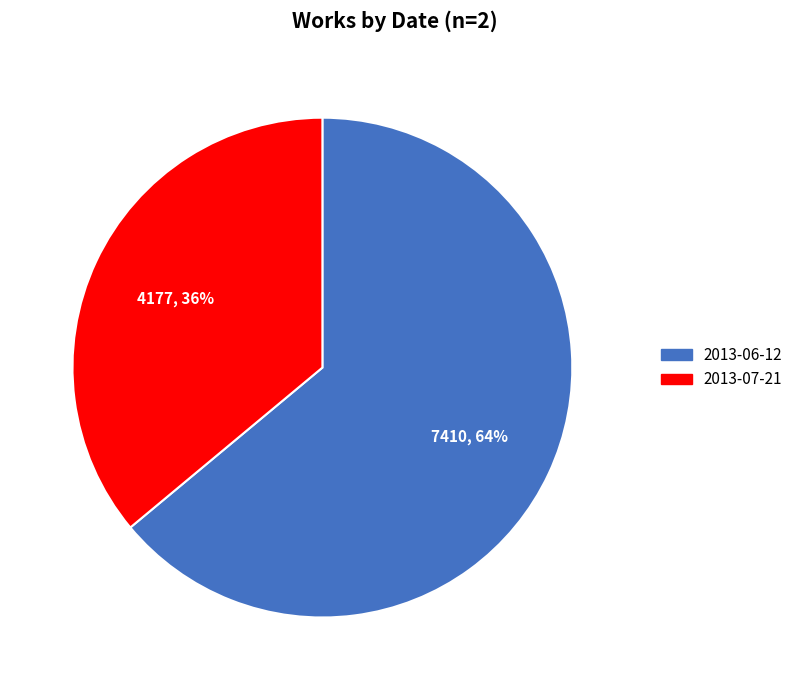

To the nearest percent, what is the difference between the largest and smallest slice percentages?

28%